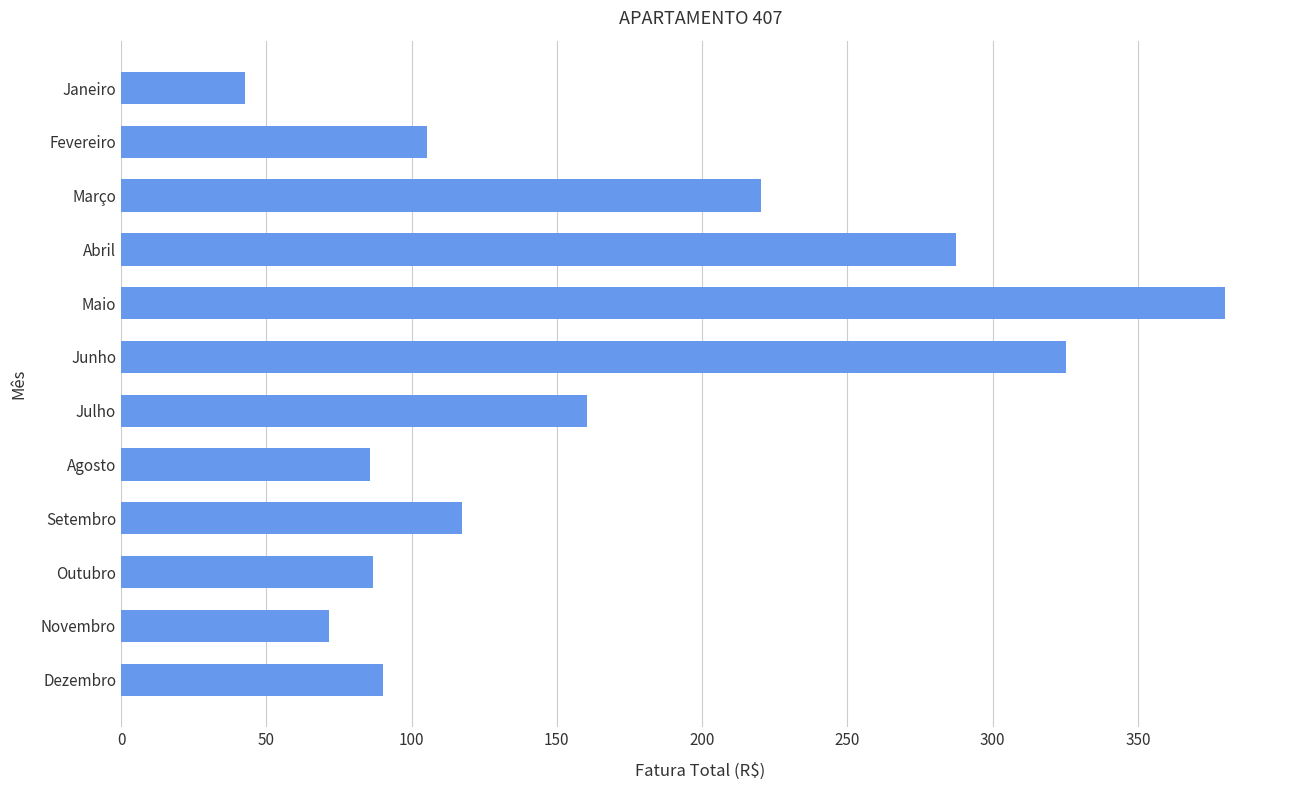

What is the change in value from Janeiro to Julho?

+117.9